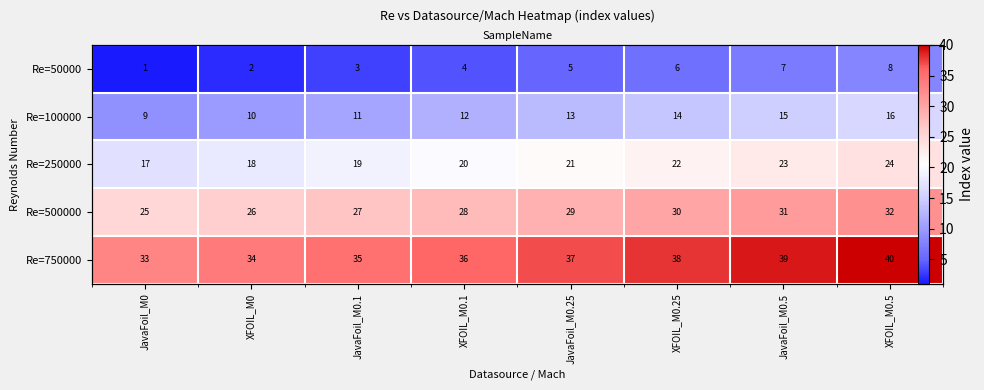

What is the approximate value of Re=50000 at XFOIL_M0.1?

4